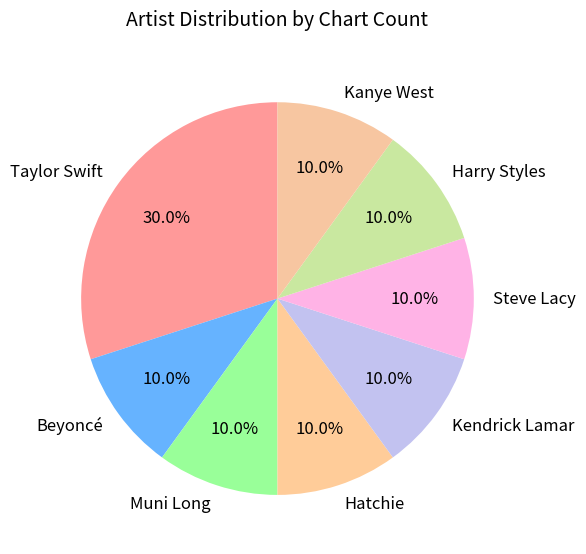

Count the number of slices in the pie.

8